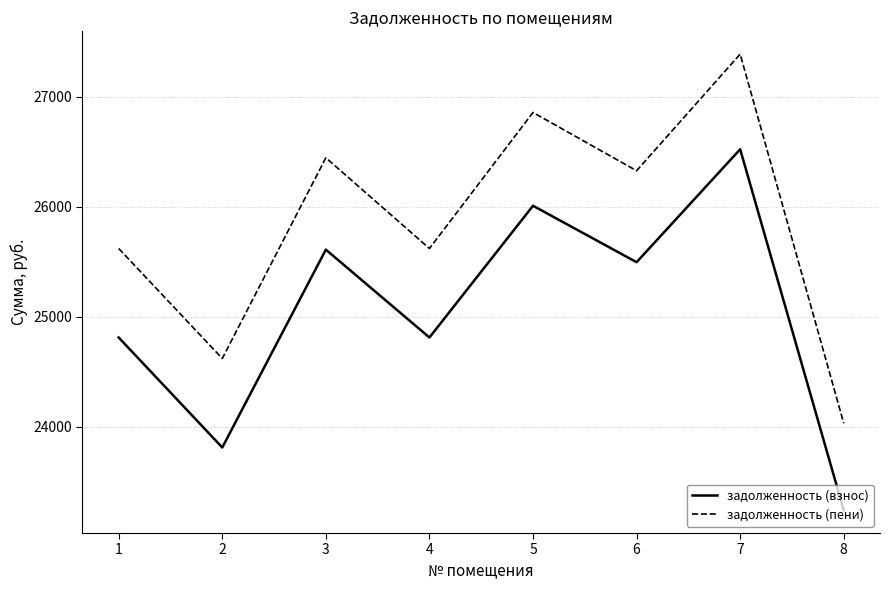

True or false: задолженность (взнос) has a value of 8505.8 at 1.

False